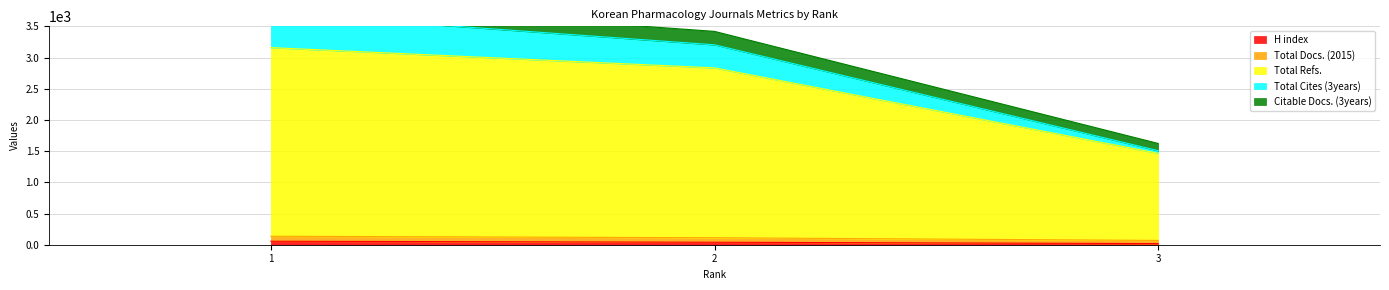

At which label does Total Cites (3years) first exceed 112?

1